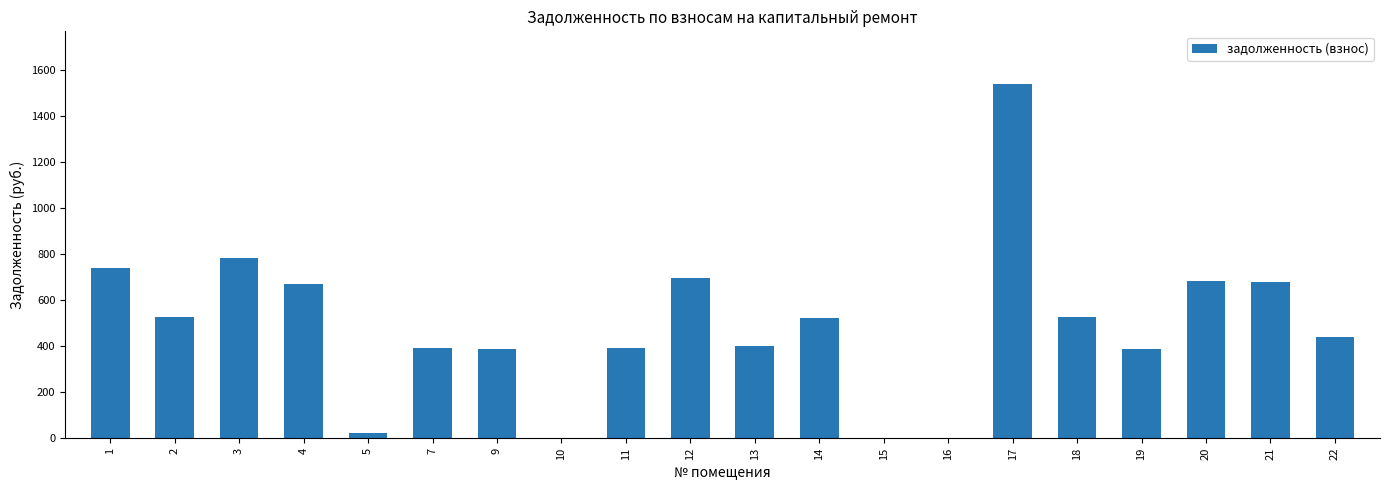

True or false: the data shows 328.1 at 4.

False